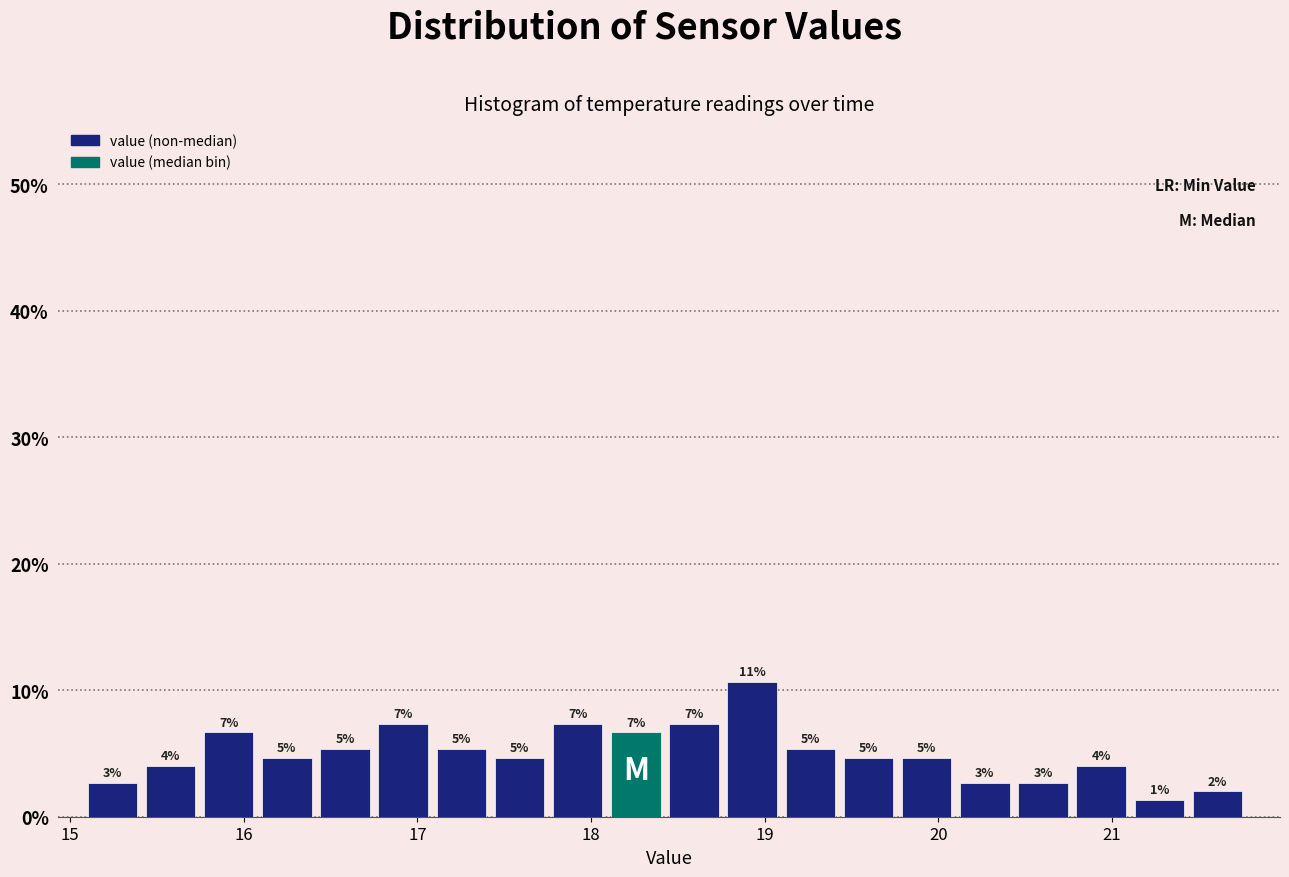

Around what value on the x-axis is the tallest bar? Give the approximate position of its centre, as read against the axis.

18.9